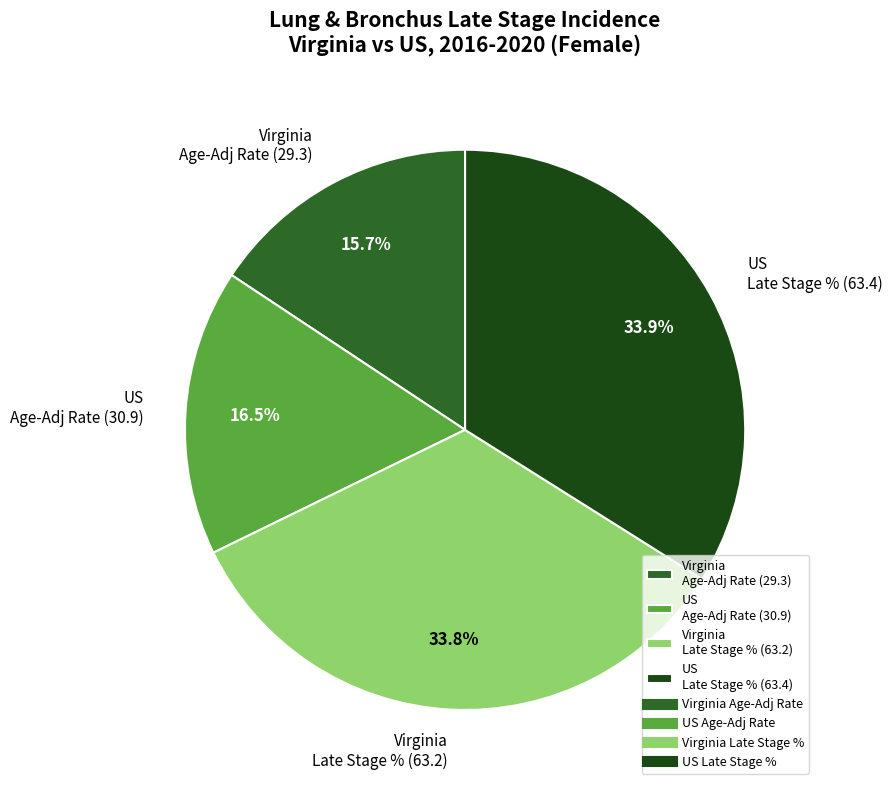

To the nearest percent, what is the difference between the largest and smallest slice percentages?

18%